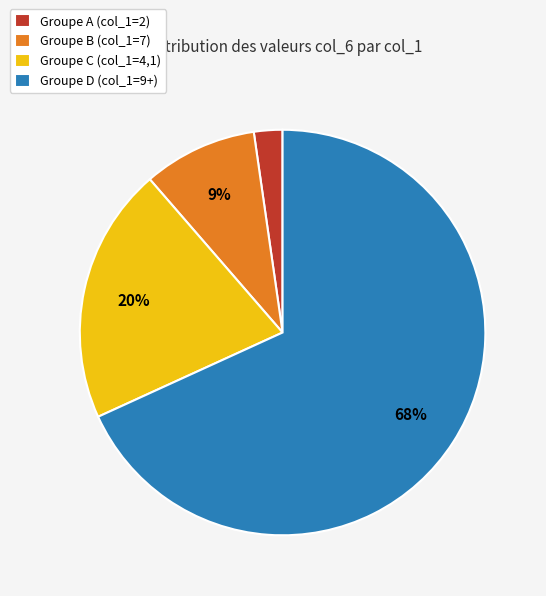

Which category has the smallest portion of the pie?

Groupe A (col_1=2)